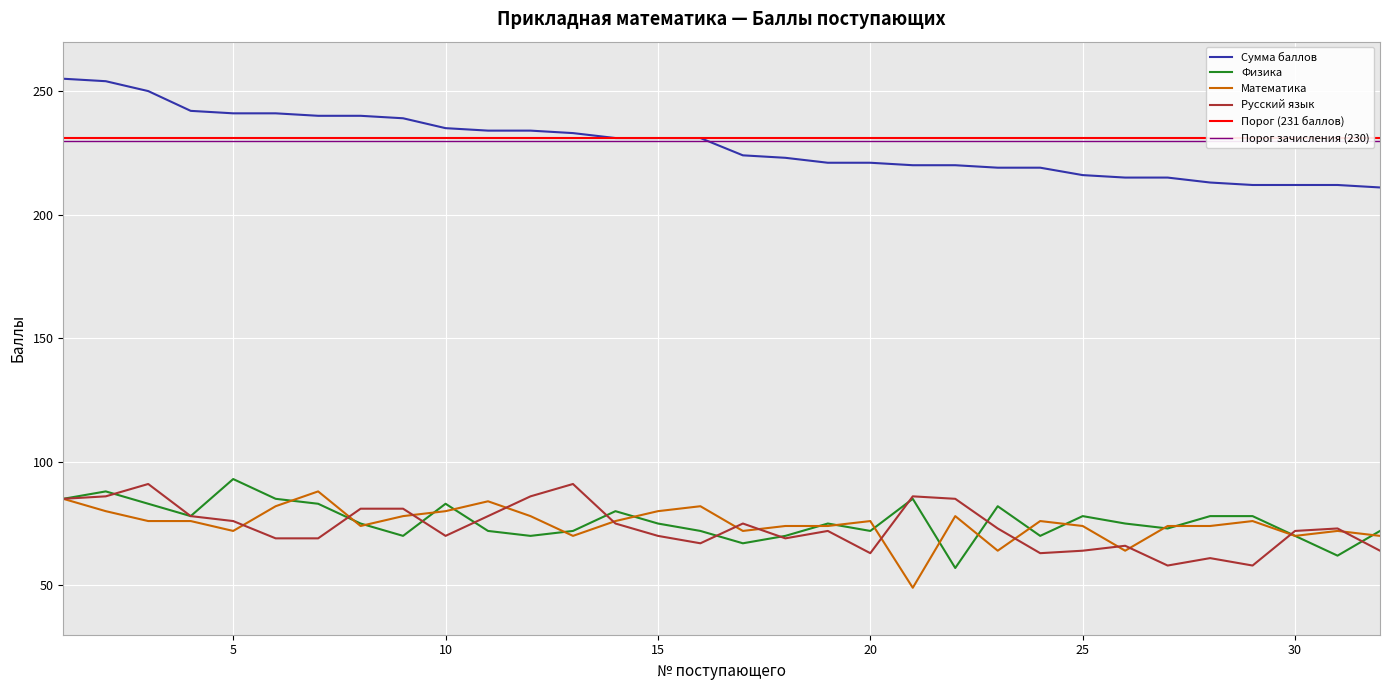

At which label is Сумма баллов closest to 233?

13